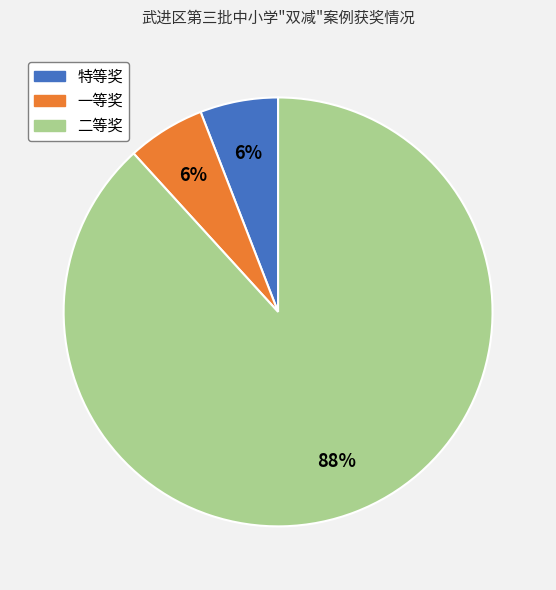

Does 二等奖 account for over 50% of the chart?

Yes